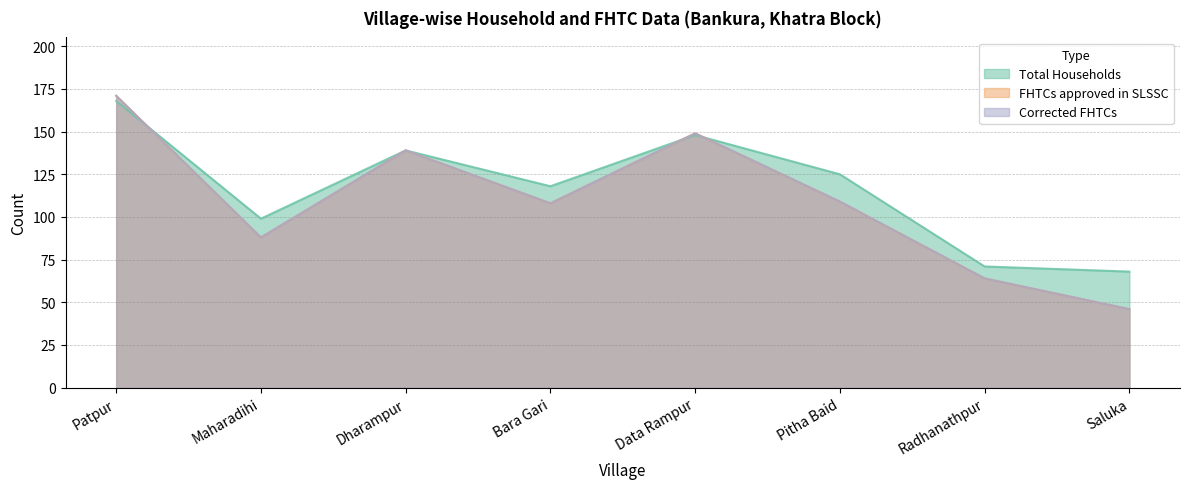

What is the total value across all series at Maharadihi?

275